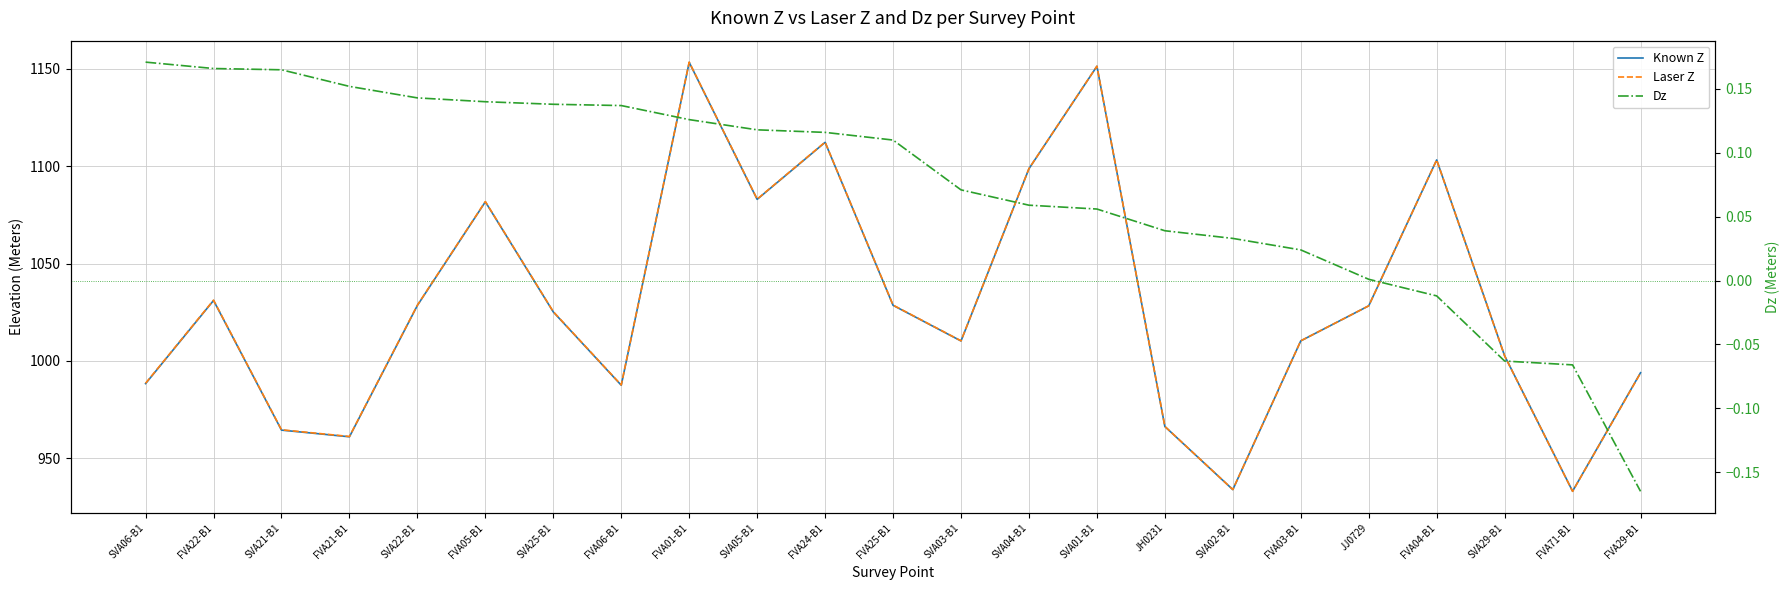

Where is Laser Z nearest to the value 1043?

FVA22-B1